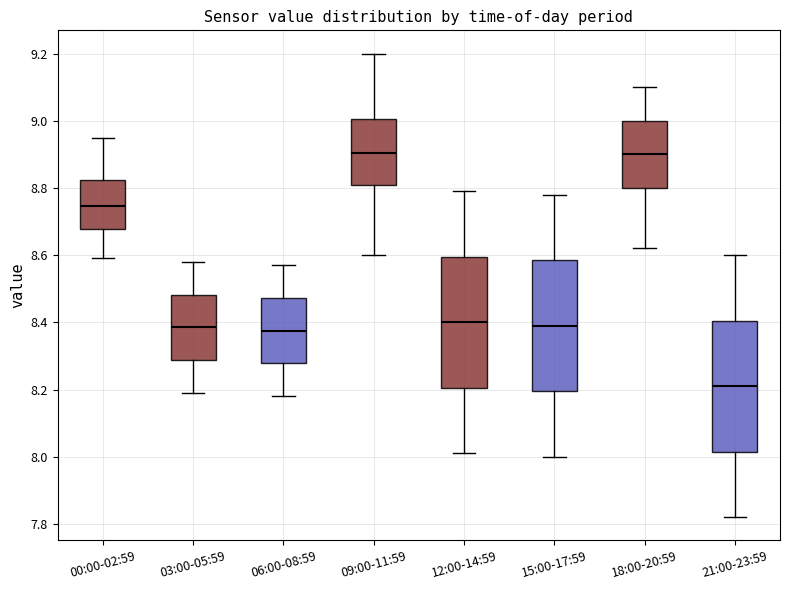

Reading left to right, read every box against the y-axis: the position of its median line, the range the box covers, and the ends of its whiskers. The values are not printed on the chart, so give them approximately, as read against the axis.

00:00-02:59: median 8.74, box 8.68 to 8.82, whiskers 8.60 to 8.96
03:00-05:59: median 8.38, box 8.28 to 8.48, whiskers 8.20 to 8.58
06:00-08:59: median 8.38, box 8.28 to 8.48, whiskers 8.18 to 8.58
09:00-11:59: median 8.90, box 8.80 to 9.00, whiskers 8.60 to 9.20
12:00-14:59: median 8.40, box 8.20 to 8.60, whiskers 8.02 to 8.80
15:00-17:59: median 8.40, box 8.20 to 8.58, whiskers 8.00 to 8.78
18:00-20:59: median 8.90, box 8.80 to 9.00, whiskers 8.62 to 9.10
21:00-23:59: median 8.22, box 8.02 to 8.40, whiskers 7.82 to 8.60